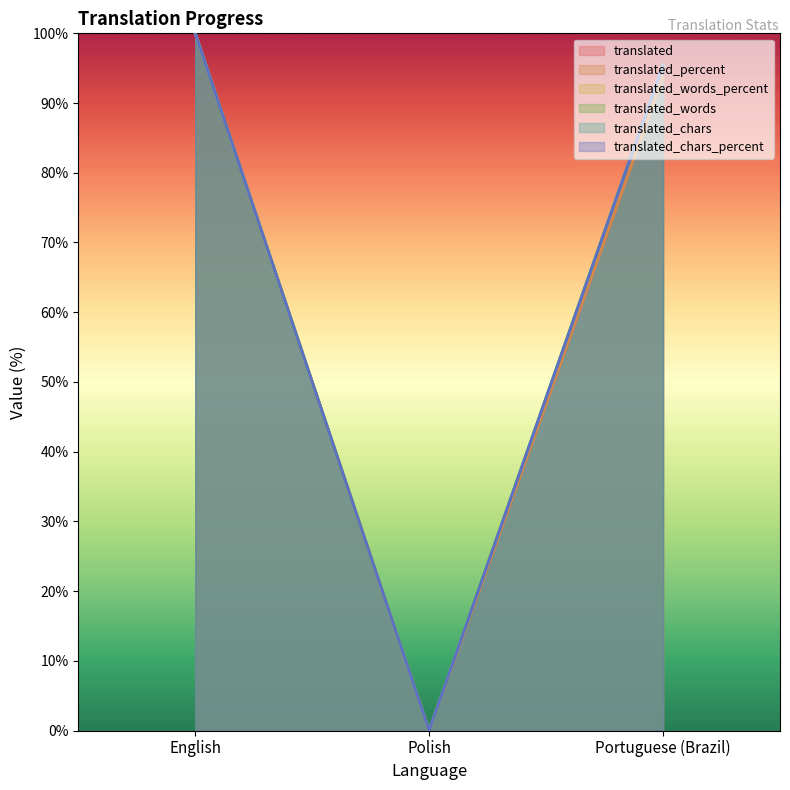

How many data points does each series have?

3